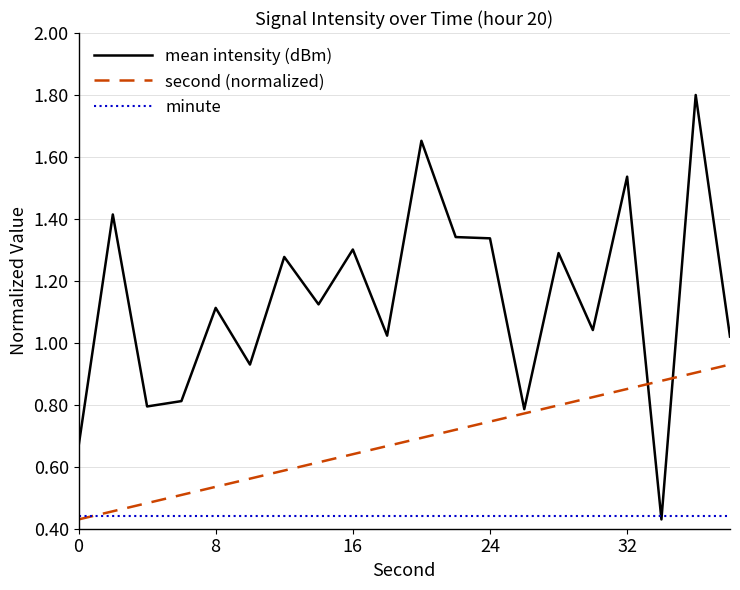

Which series has the largest total across all categories?

mean intensity (dBm)